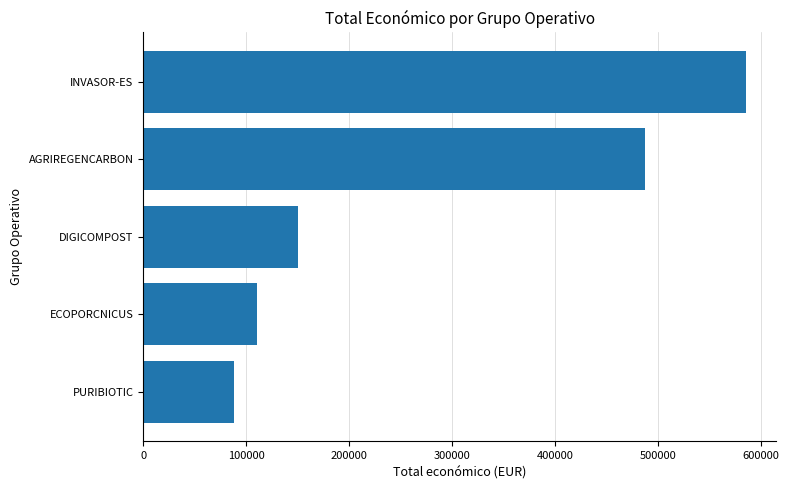

Reading top to bottom, list all the values displayed in this chart.

585346	486756	150000	110168	88160